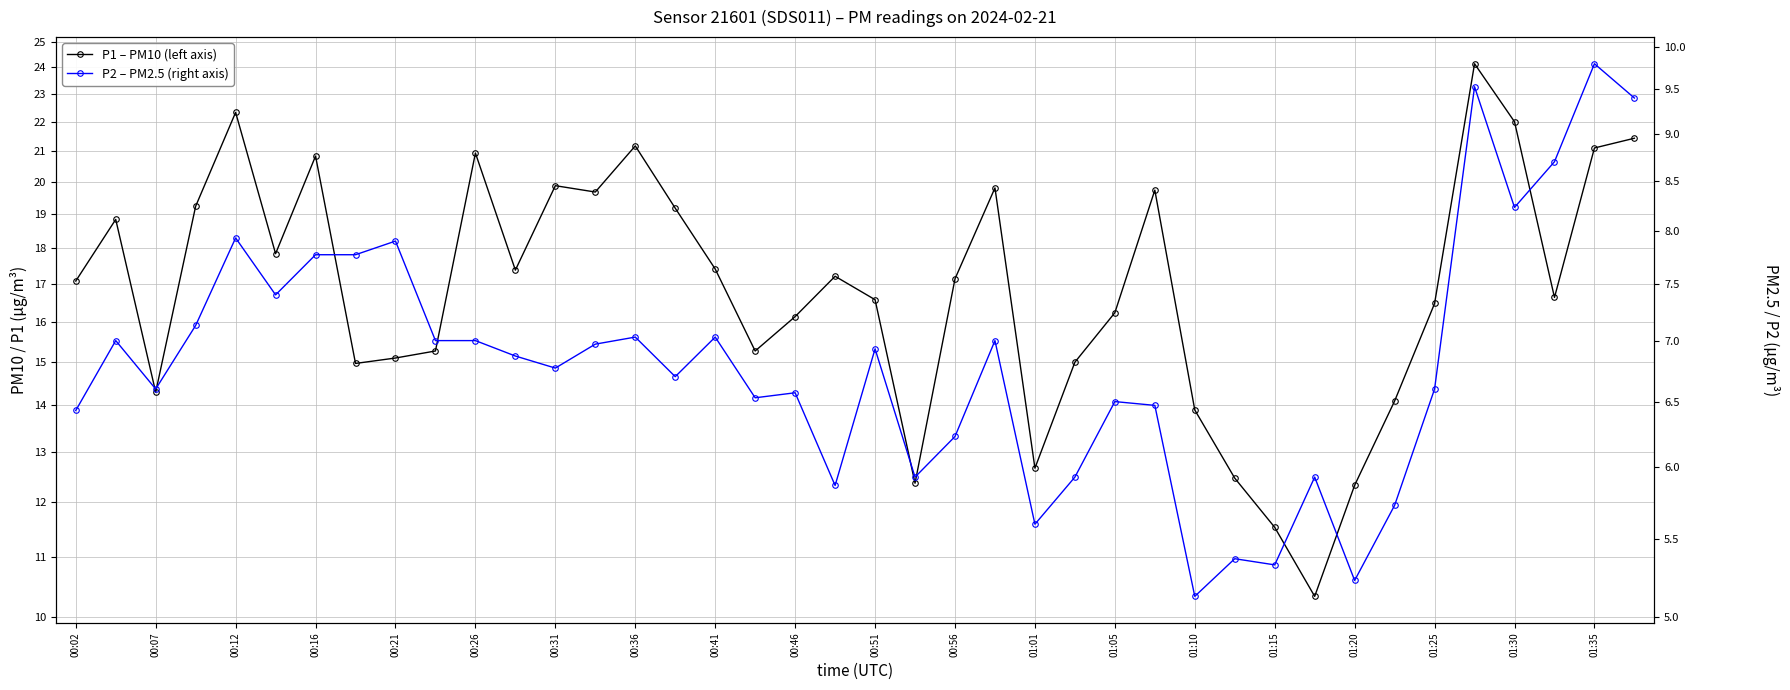

Which series has the largest total across all categories?

P1 – PM10 (left axis)